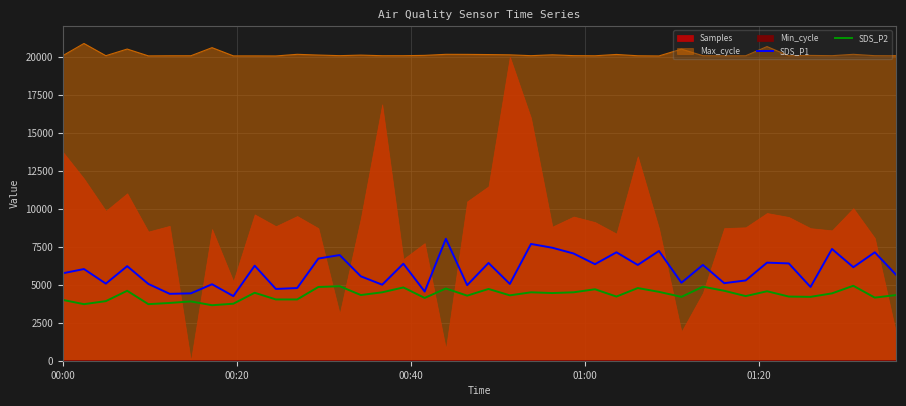

What is the lowest value of the SDS_P1 series?

4250.0